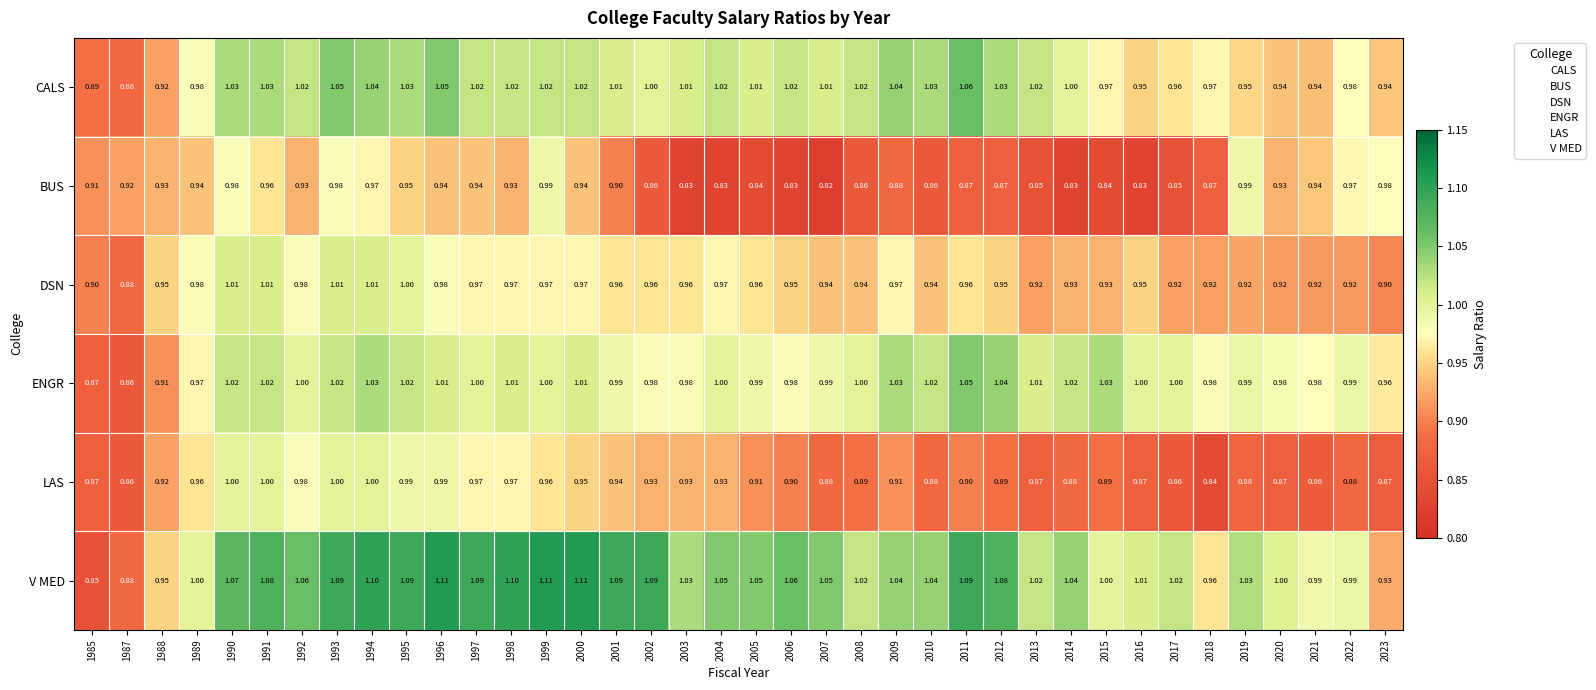

Between 2009 and 2019, which series saw the biggest shift?

BUS